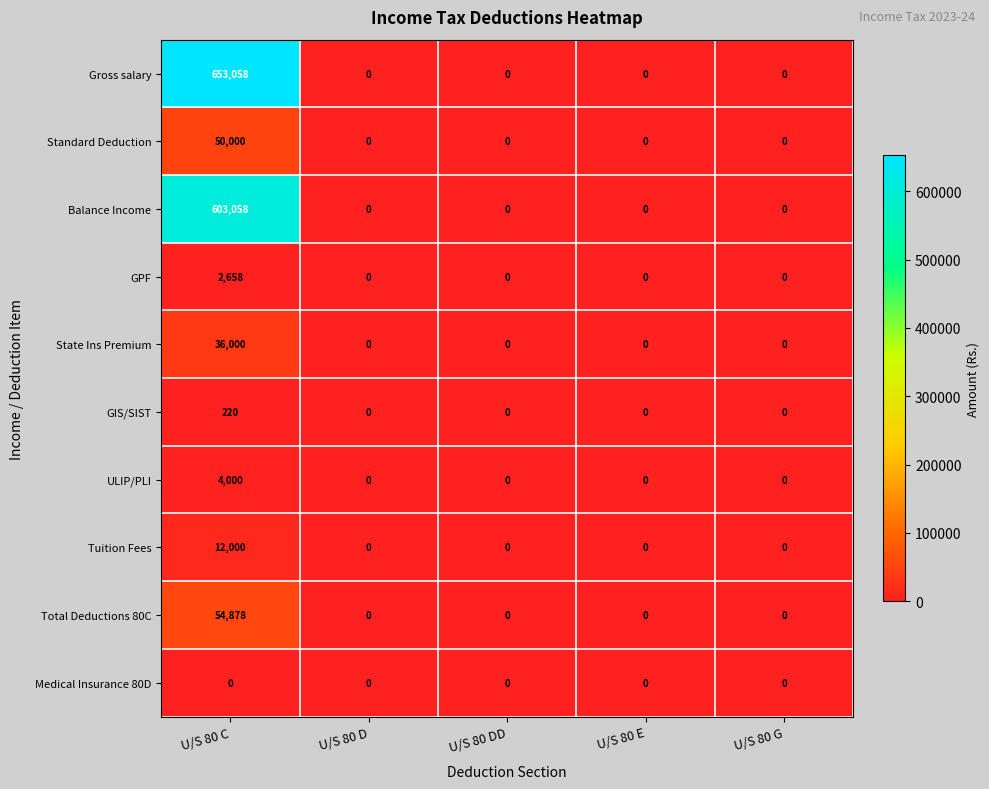

Which series has the widest spread of values?

Gross salary